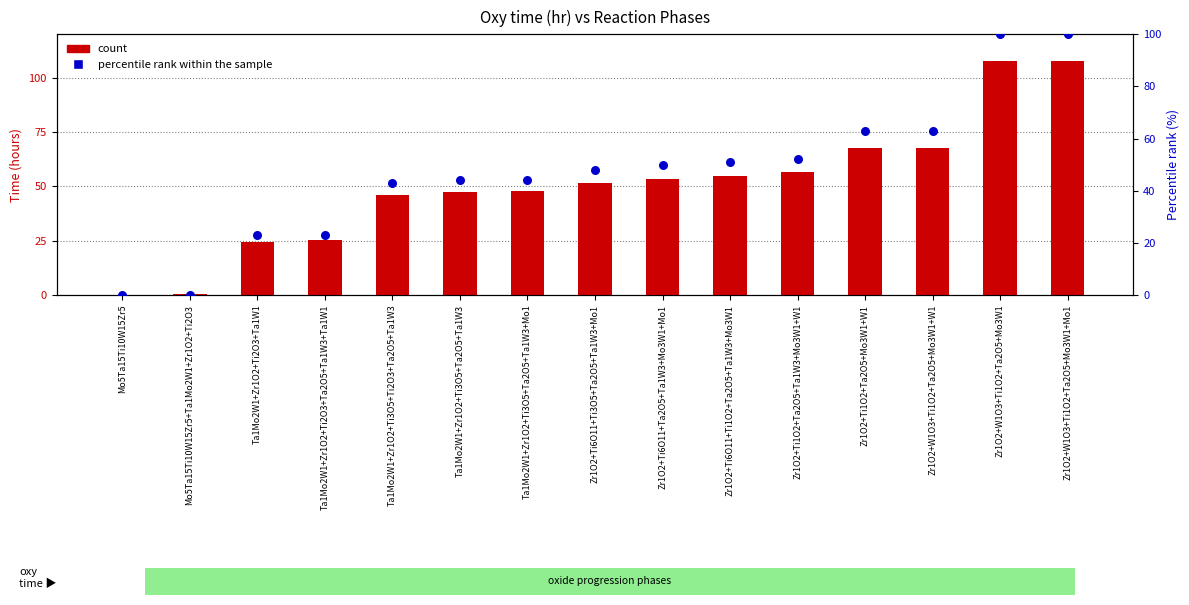

At how many categories does at least one series exceed 24?

13